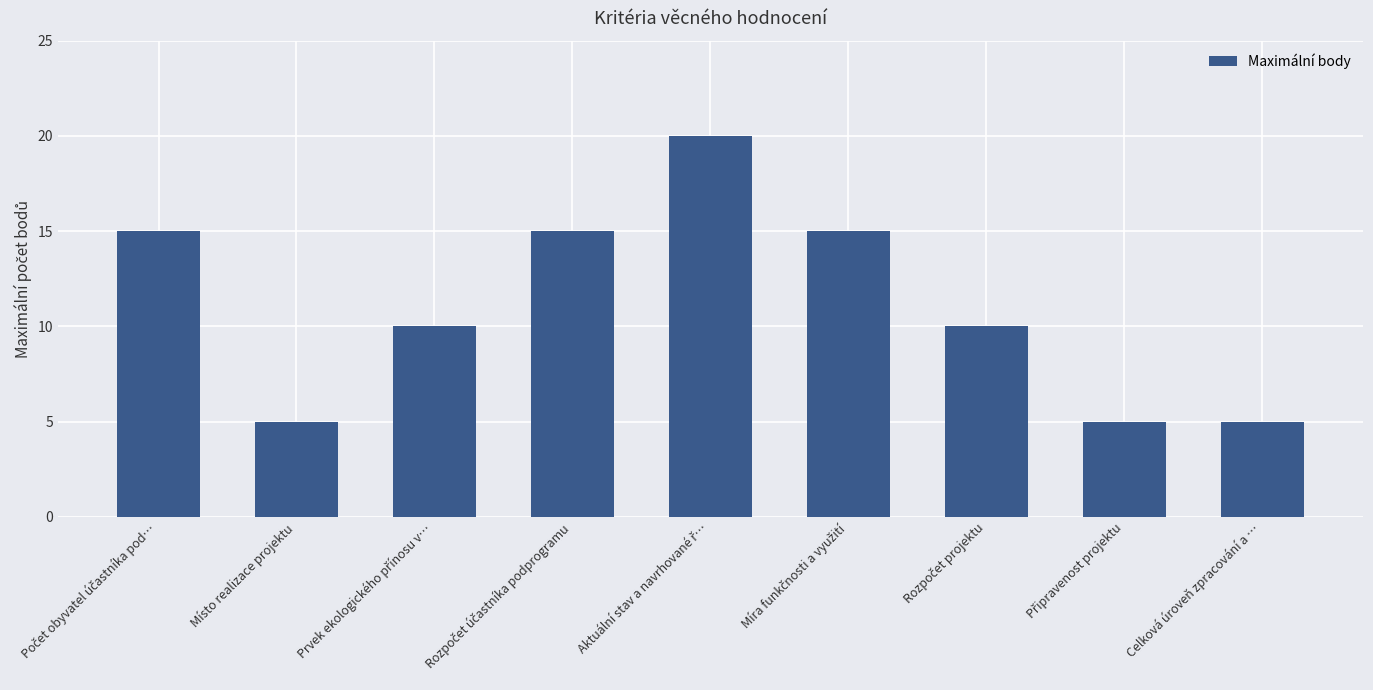

What is the ratio of the value at Místo realizace projektu to the value at Celková úroveň zpracování a …?

1.0